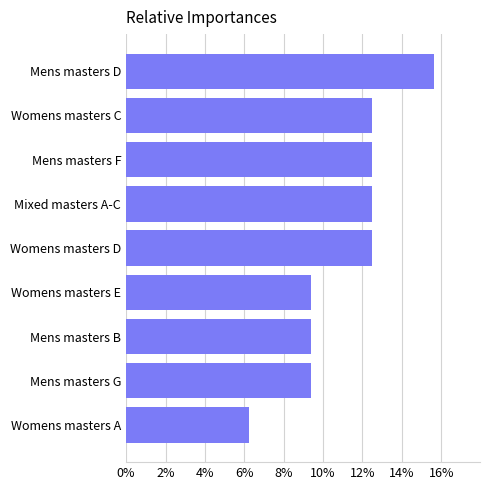

True or false: the data shows 5.2 at Mens masters D.

False